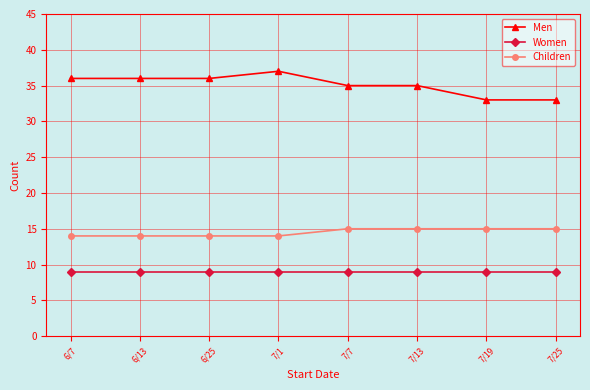

True or false: Men and Women cross at least once.

False